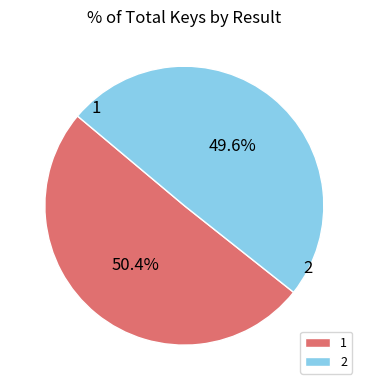

True or false: 1 accounts for 50% of the total.

True